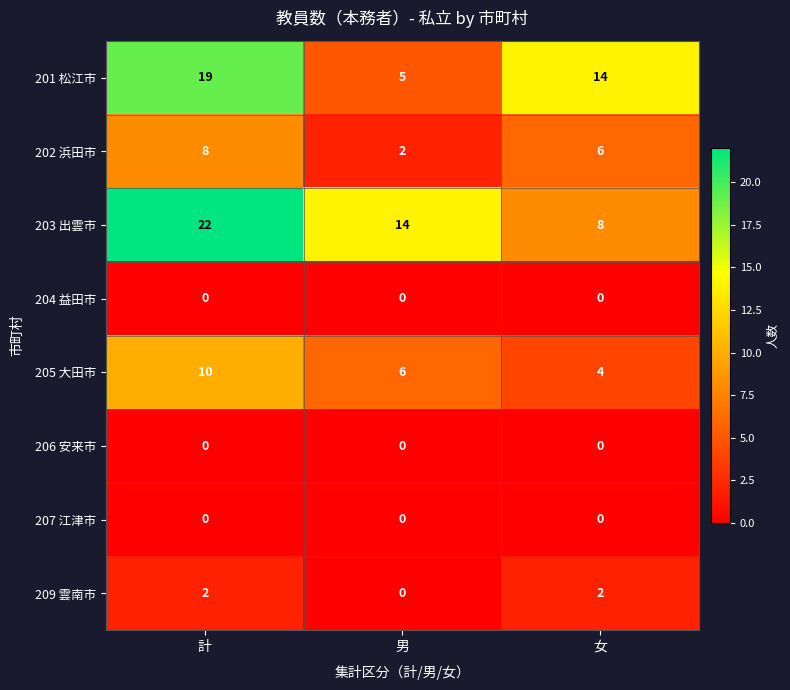

What is the total value across all series at 女?

34